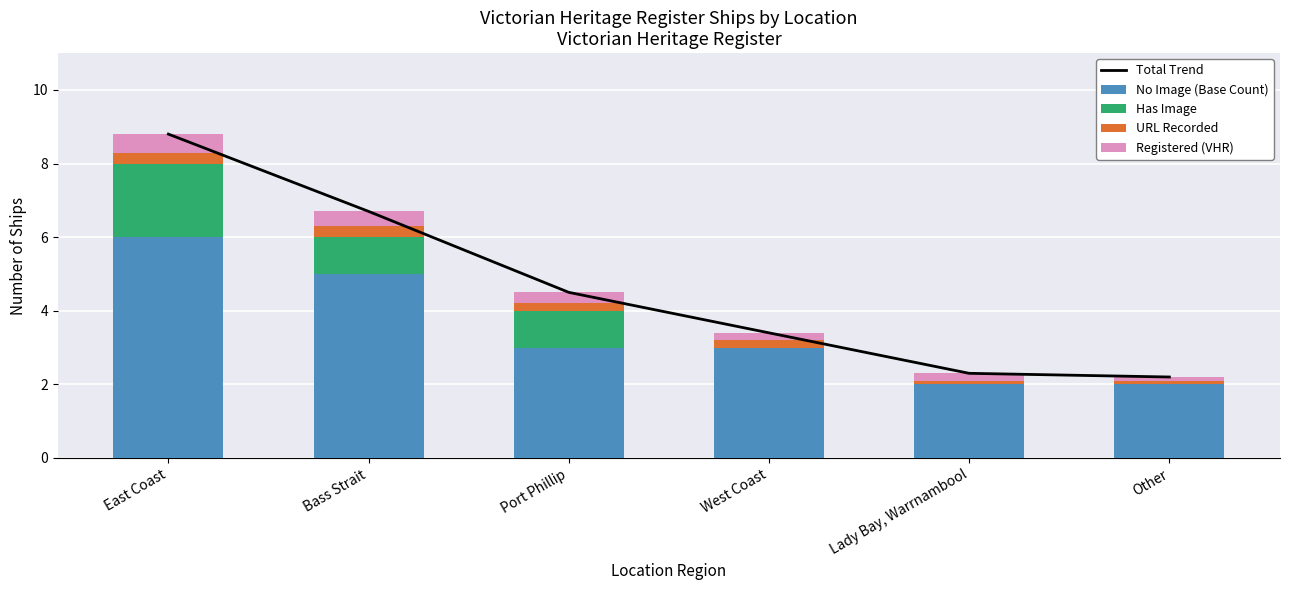

At which category is the sum across all series the highest?

East Coast